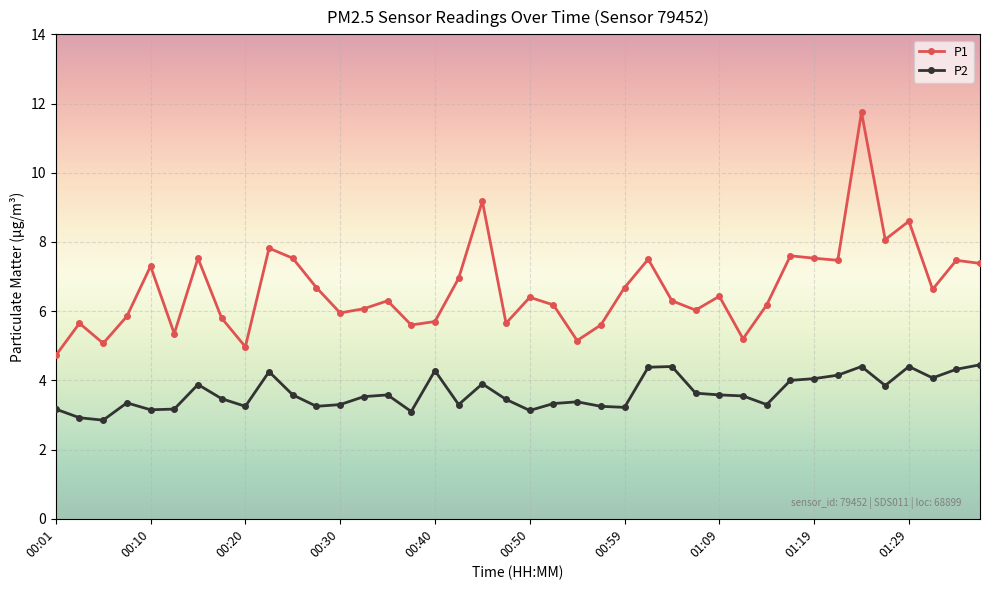

What is the value of the P2 point at the 31st from the left?

3.3